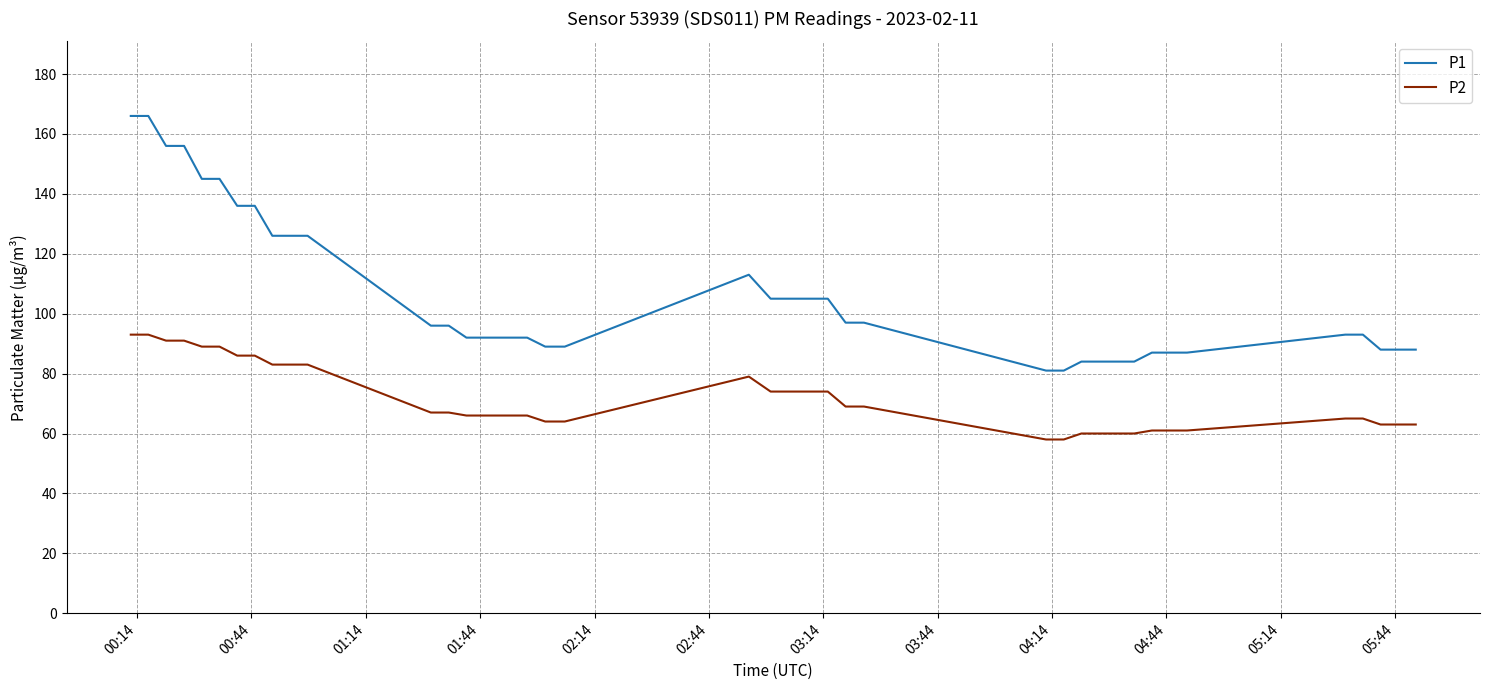

What is the maximum value for P1?

166